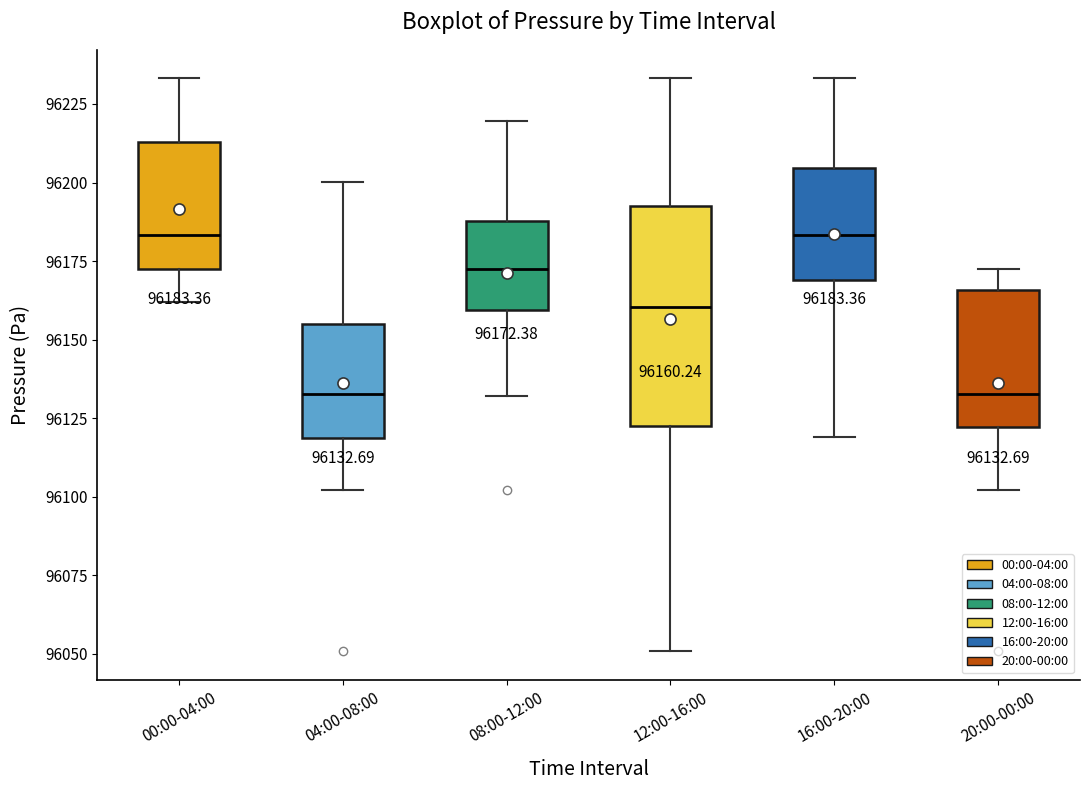

Comparing the boxes themselves (not the whiskers), which one is the tallest?

12:00-16:00